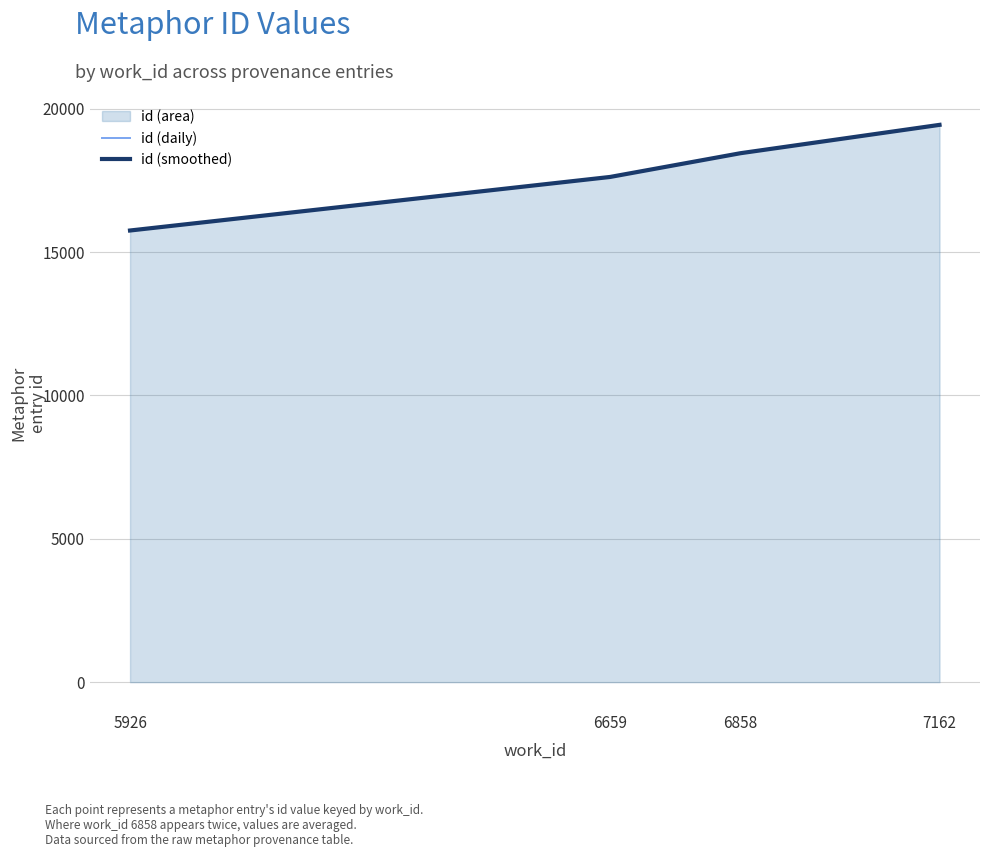

At which category is the sum across all series the highest?

7162